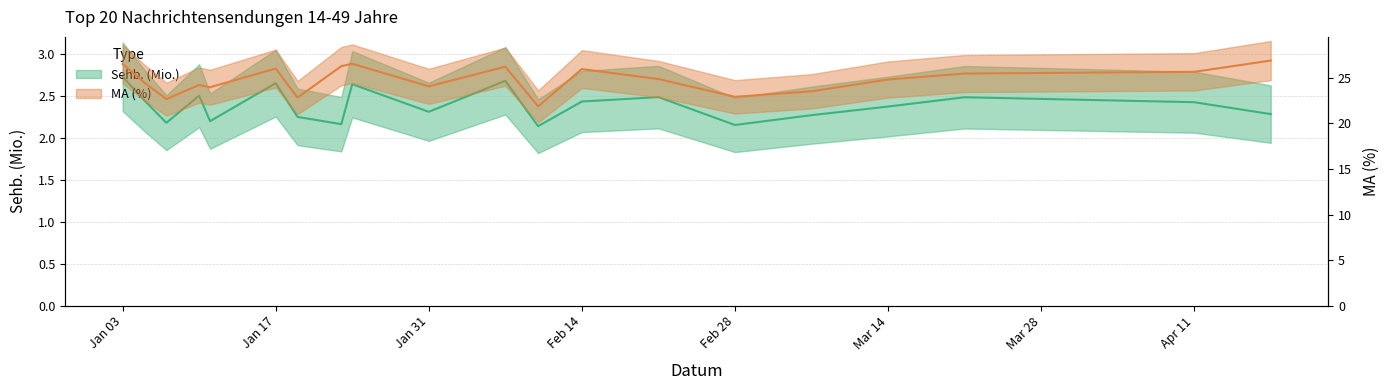

What is the value of the MA (%) point at the 15th from the left?

22.9